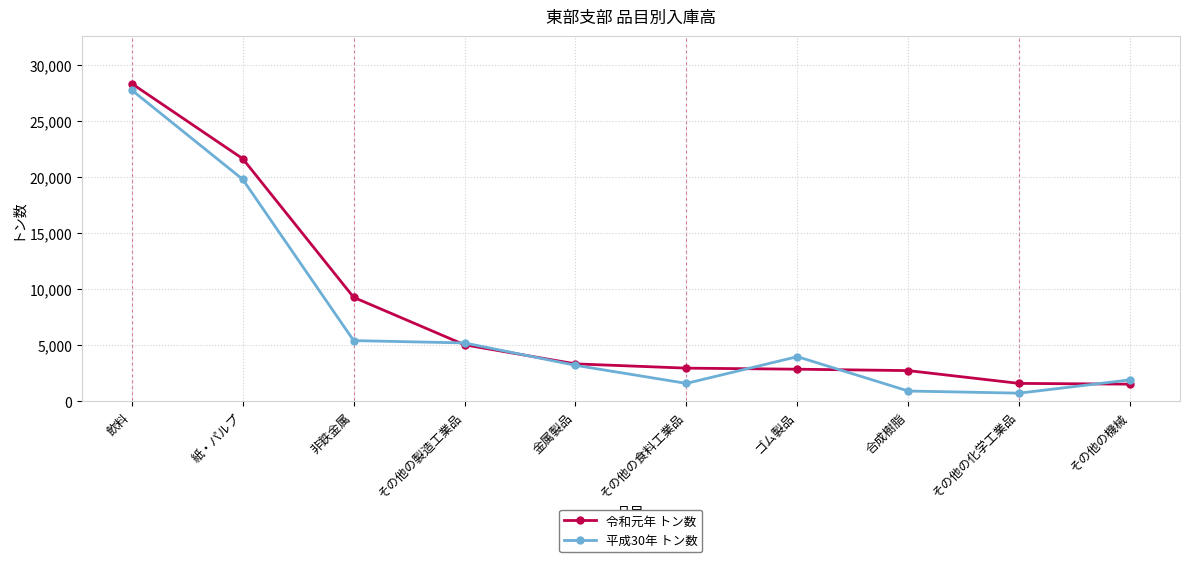

True or false: 令和元年 トン数 has more than 2 points higher than both neighbors.

False